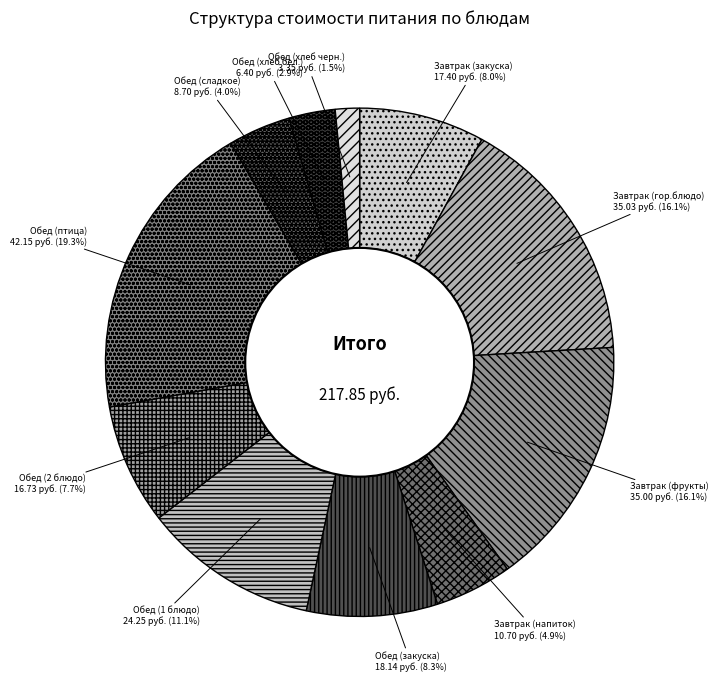

How much of the chart is everything except Обед (1 блюдо)?

88.9%